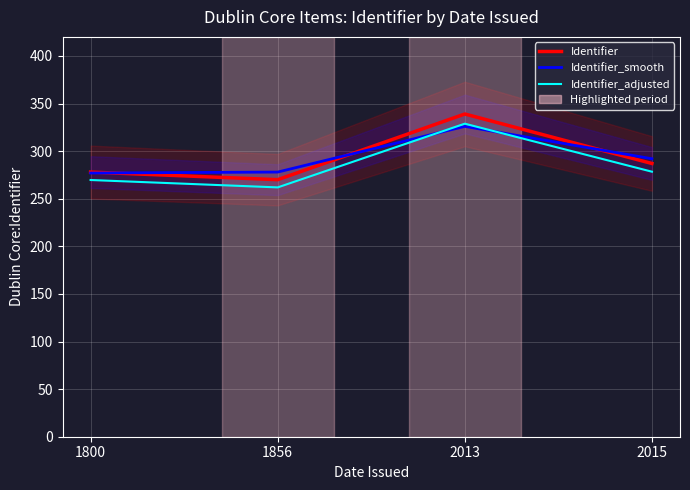

Is the value of Identifier_smooth at 2013 greater than the value of Identifier at 1800?

Yes